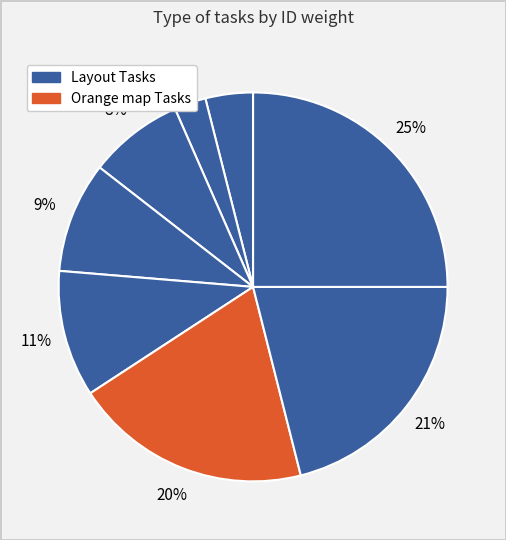

How many slices are in this pie chart?

8